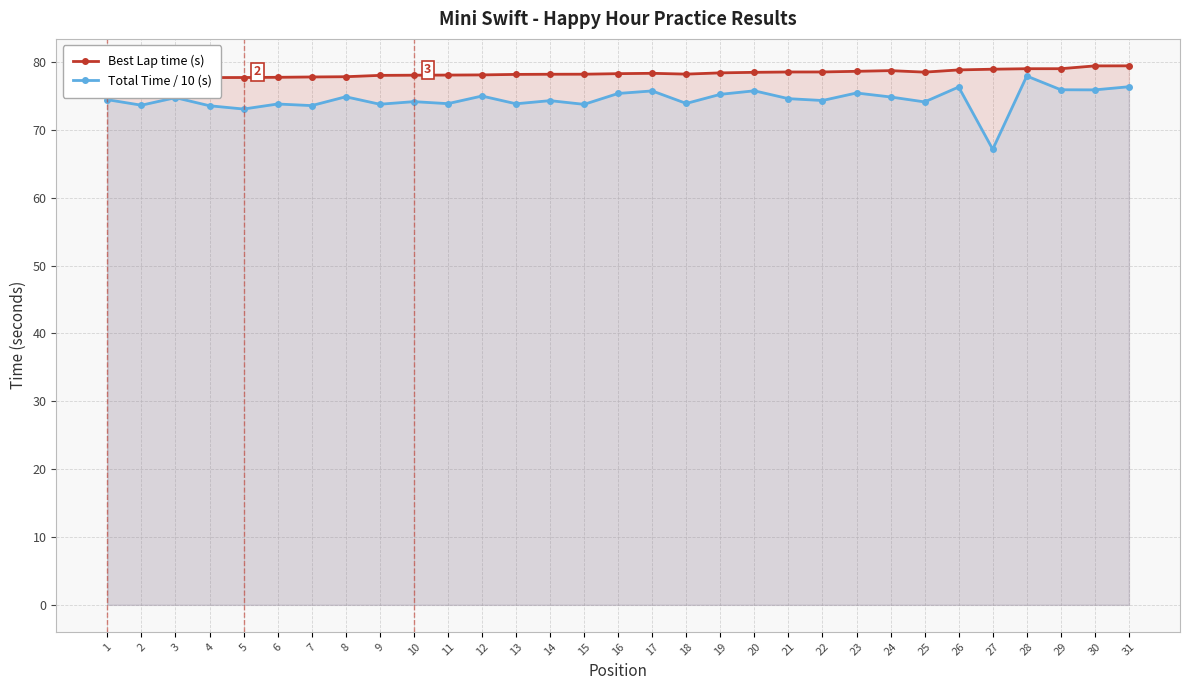

List the series in order of their overall mean, lowest first.

Total Time / 10 (s), Best Lap time (s)